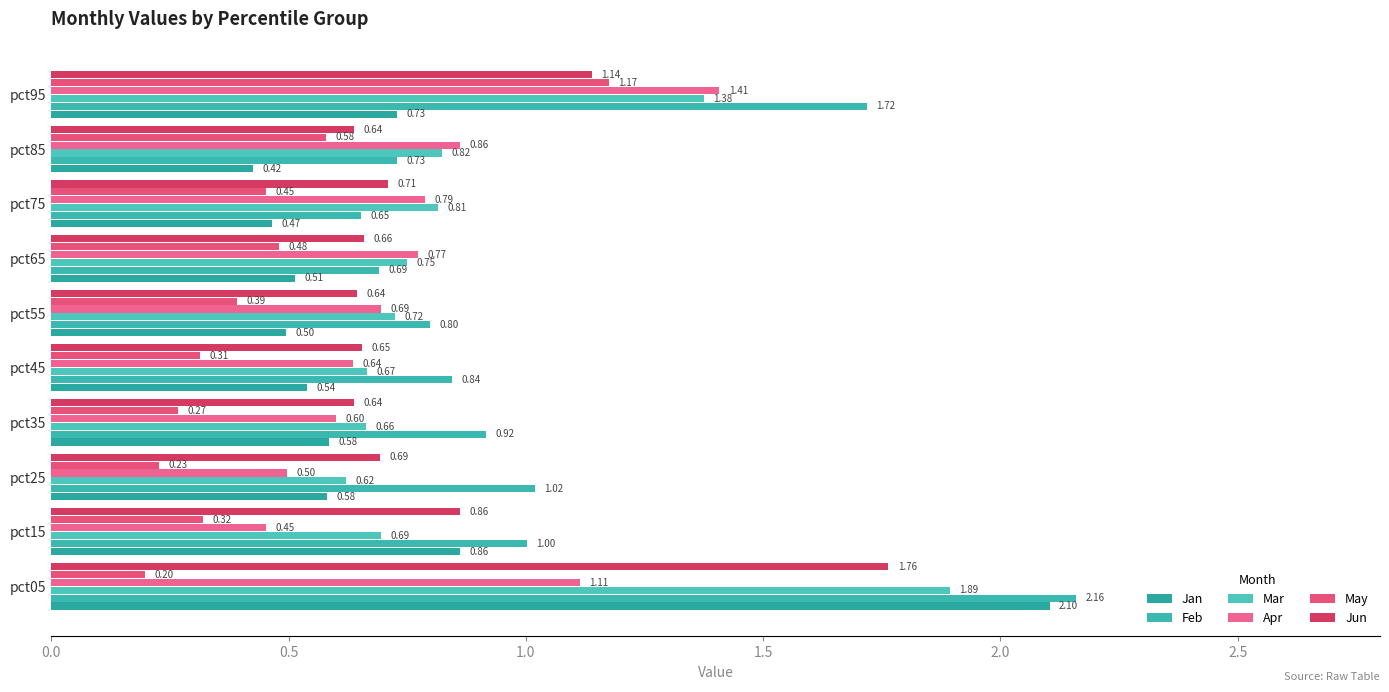

Rank the series by their maximum value, from lowest to highest.

May, Apr, Jun, Mar, Jan, Feb